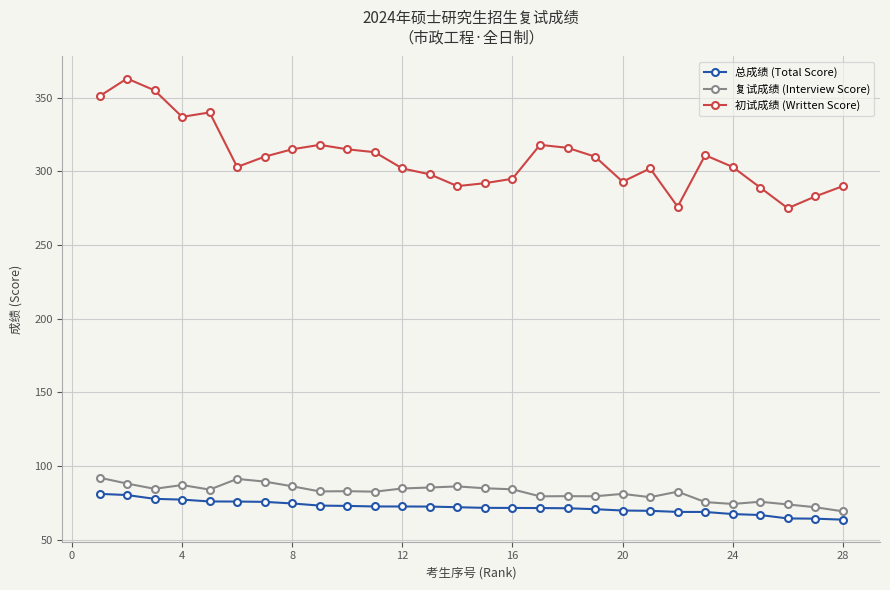

What is the value of the 总成绩 (Total Score) point at the 7th from the left?

75.8